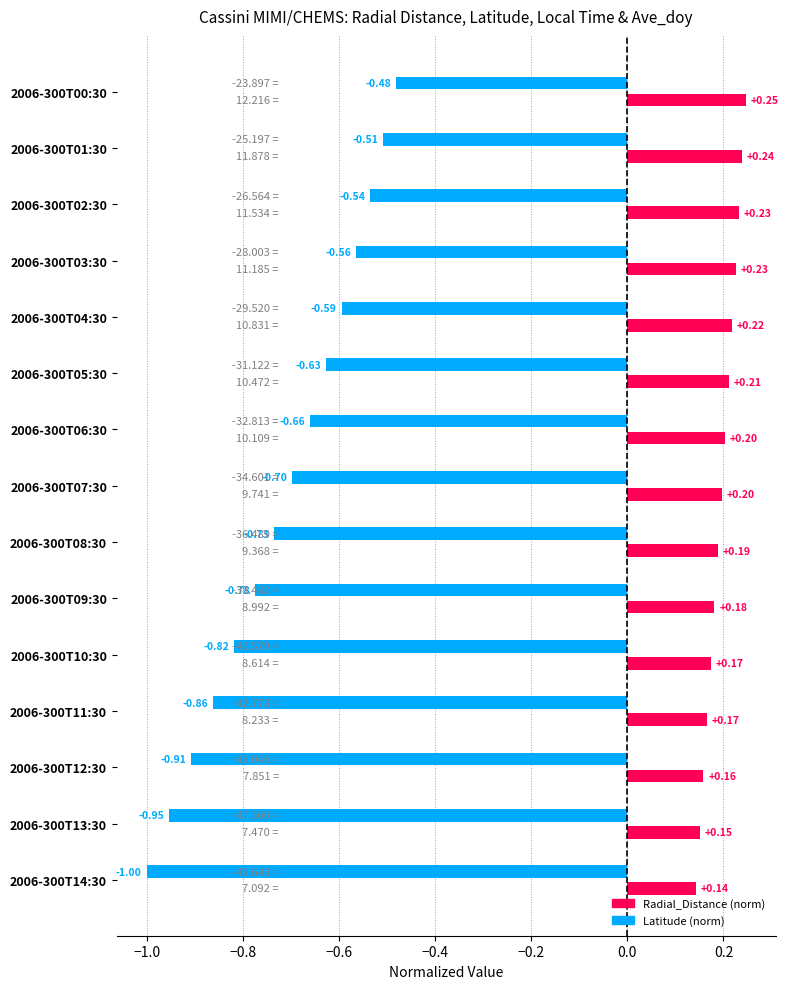

At which category is the sum across all series the highest?

2006-300T00:30